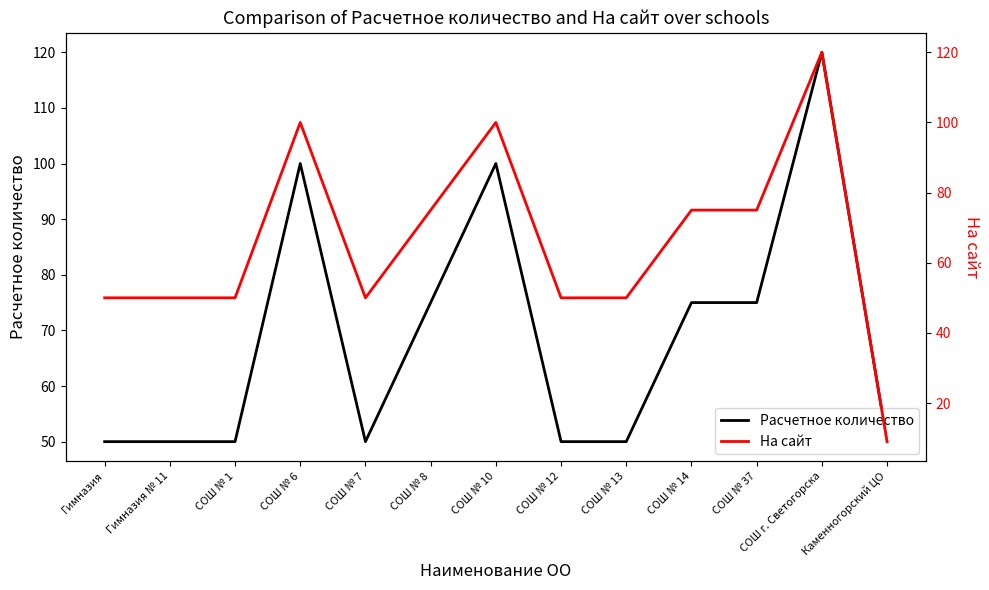

What is the difference between the maximum and minimum values in the На сайт series?

111